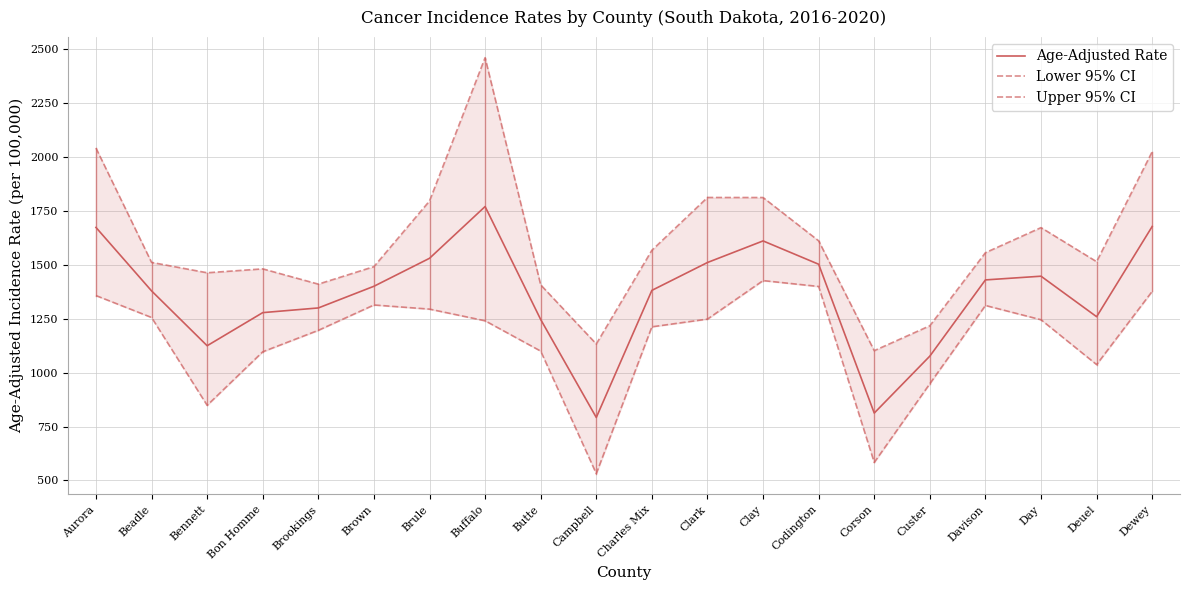

True or false: Lower 95% CI has a value of 814.7 at Brookings.

False